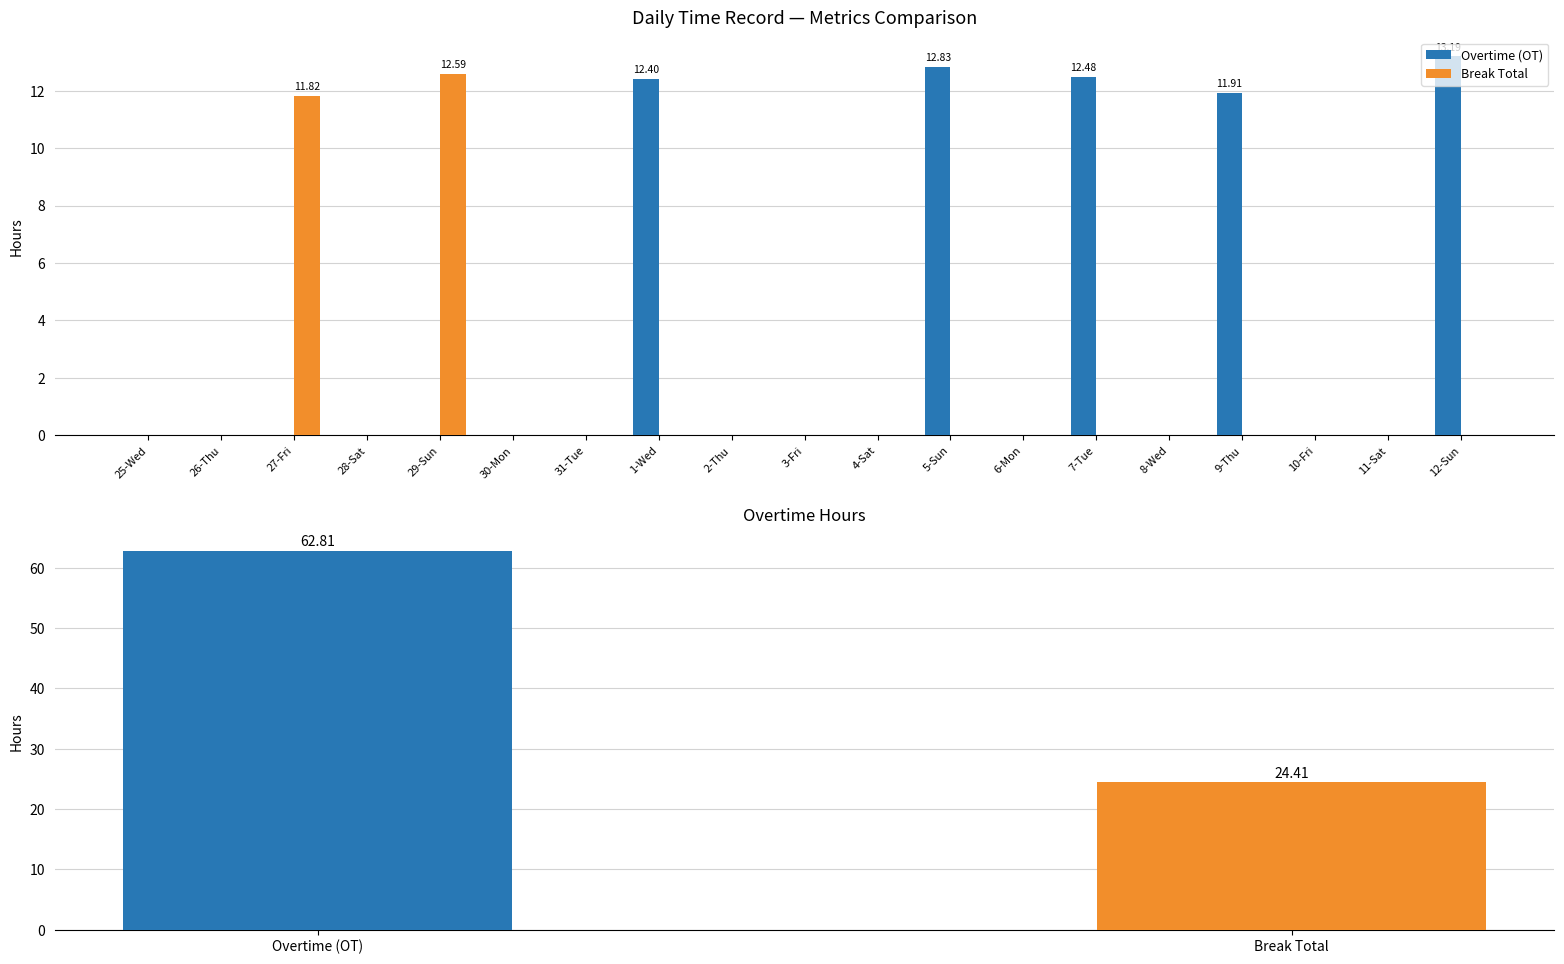

At which label is Break Total closest to 6?

27-Fri